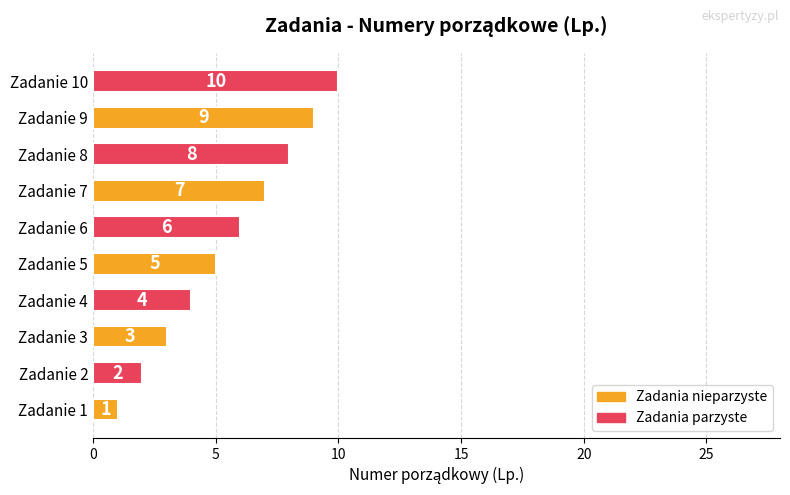

What is the greatest value displayed?

10